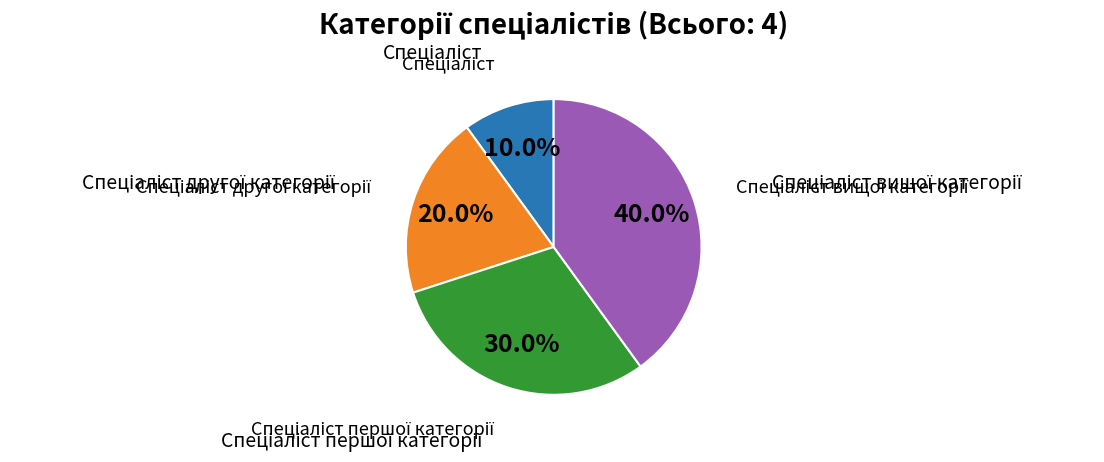

Is there any slice that represents more than half of the pie?

No